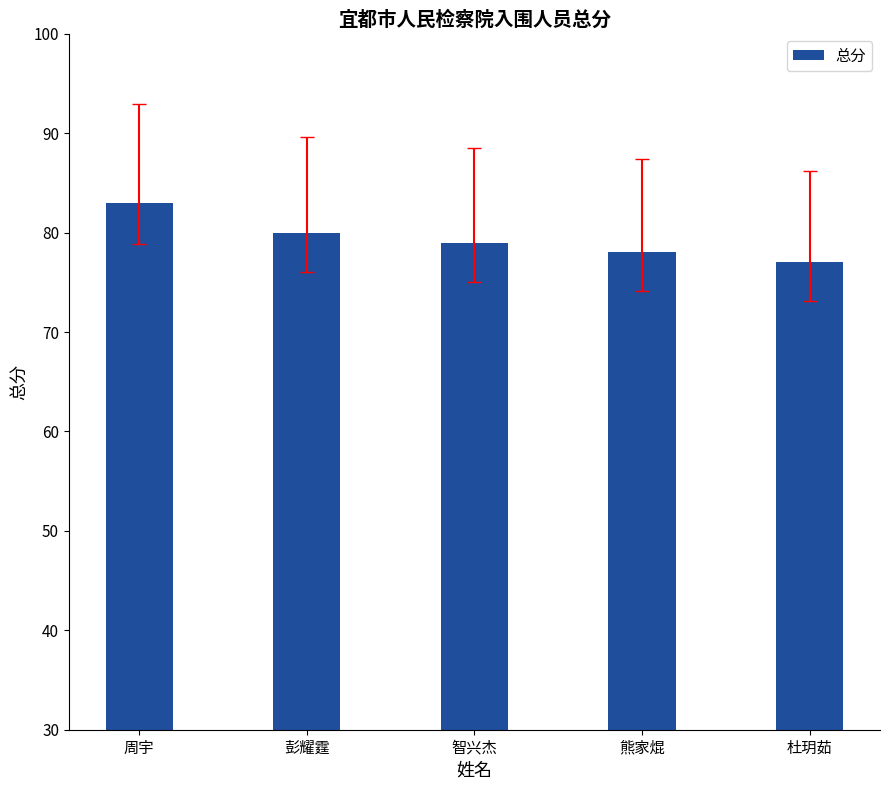

Reading left to right, extract all data points from this chart.

83	80	79	78	77